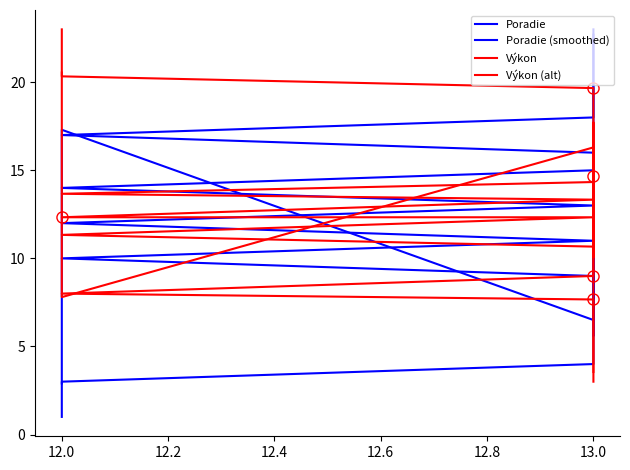

What is the difference between the maximum and minimum values in the Výkon (alt) series?

17.0